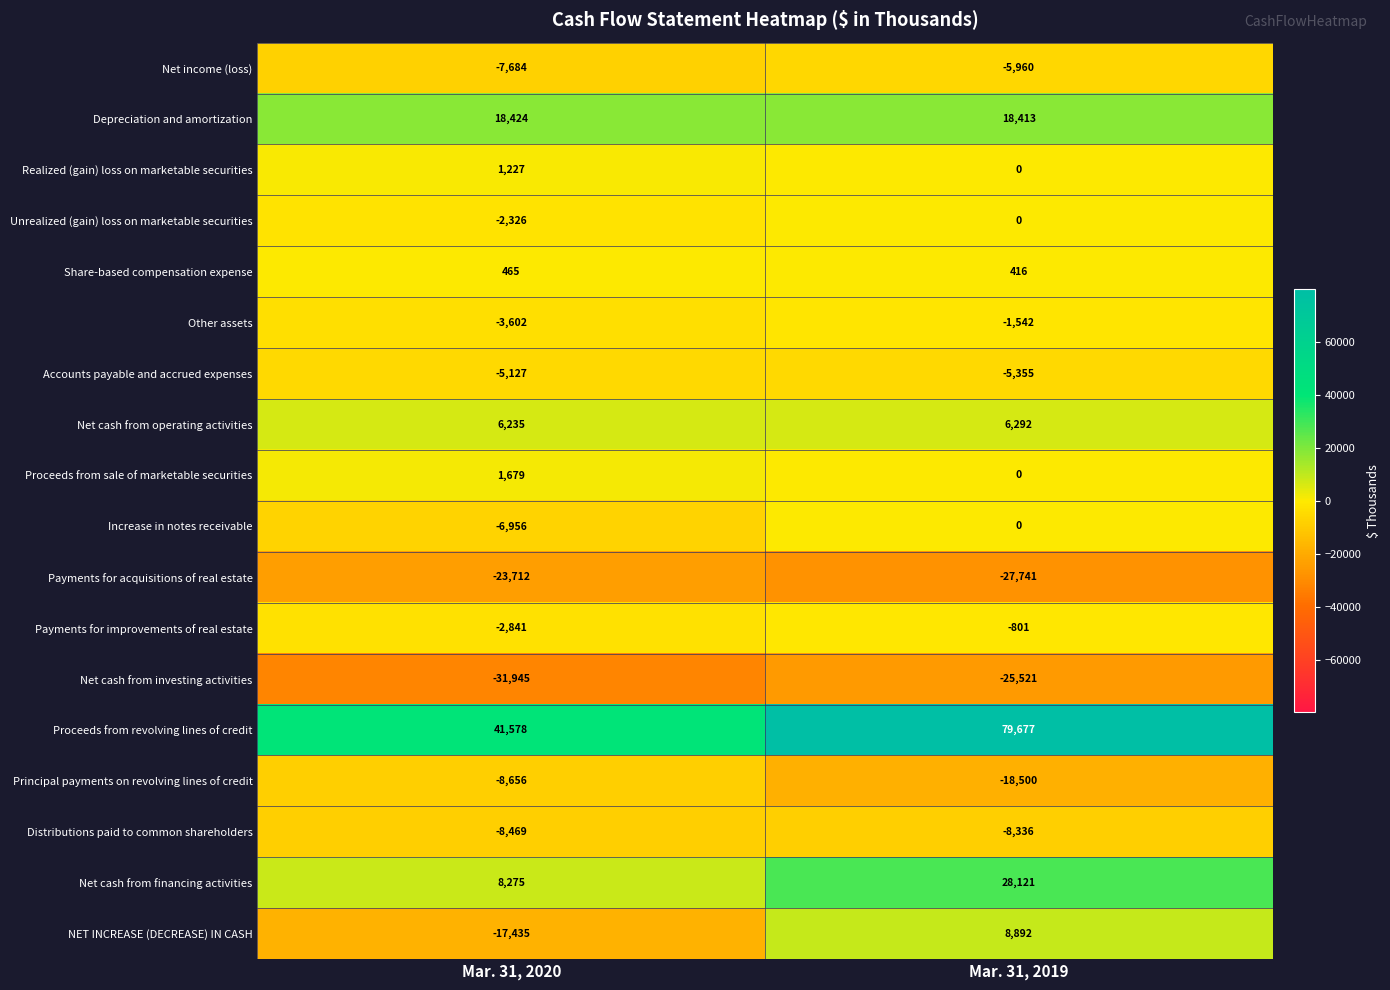

What value does the NET INCREASE (DECREASE) IN CASH series have at Mar. 31, 2019, to the nearest 50?

8900